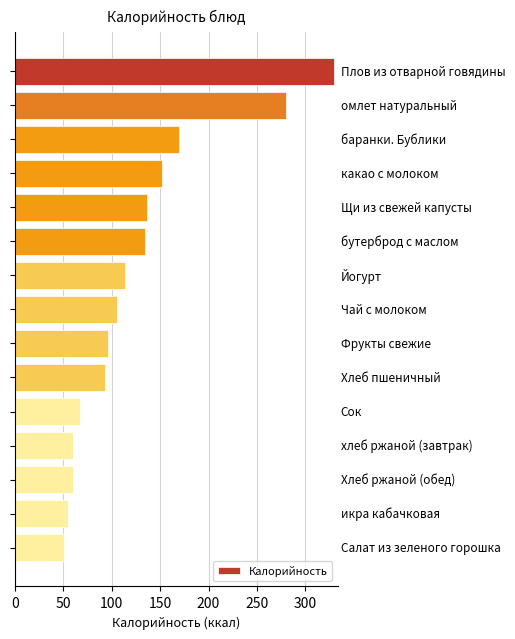

What is the smallest value displayed?

51.0